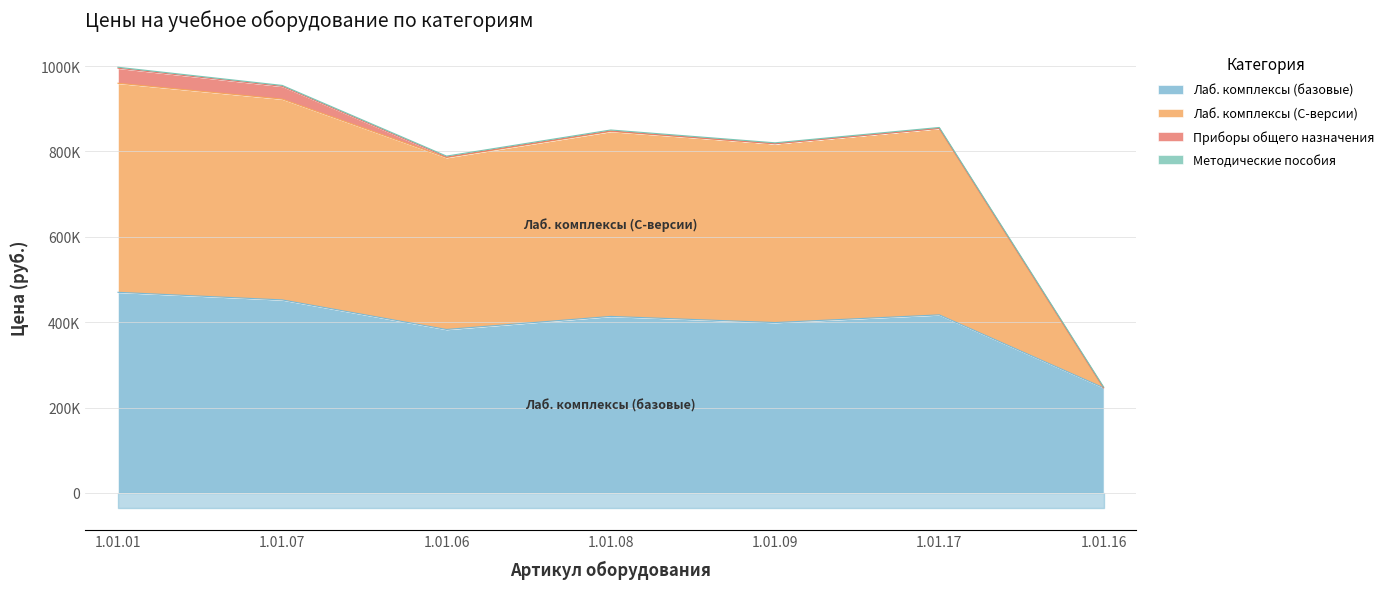

Which series has the widest spread of values?

Лаб. комплексы (C-версии)